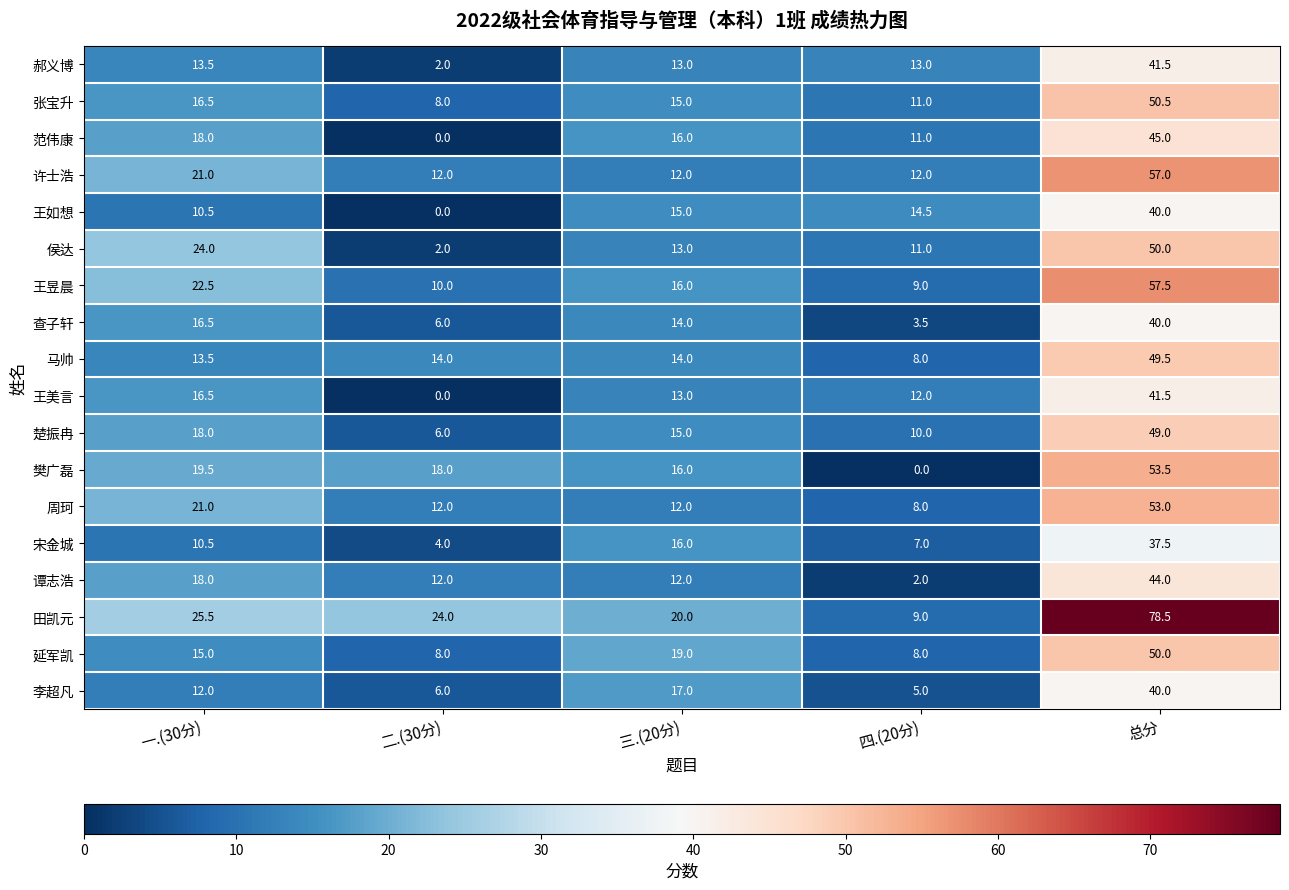

What is the spread (max minus min) of values at 一.(30分)?

15.0